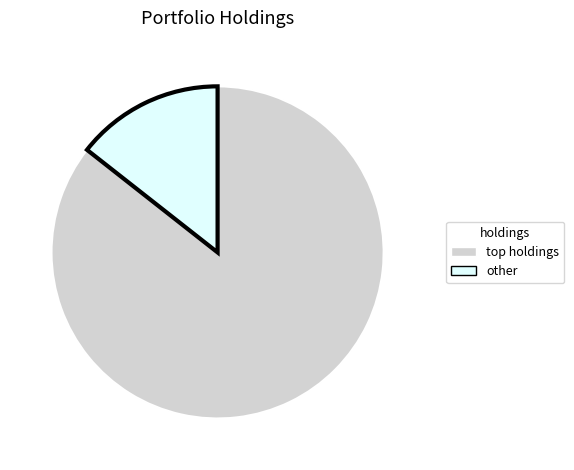

Does any single category account for the majority?

Yes